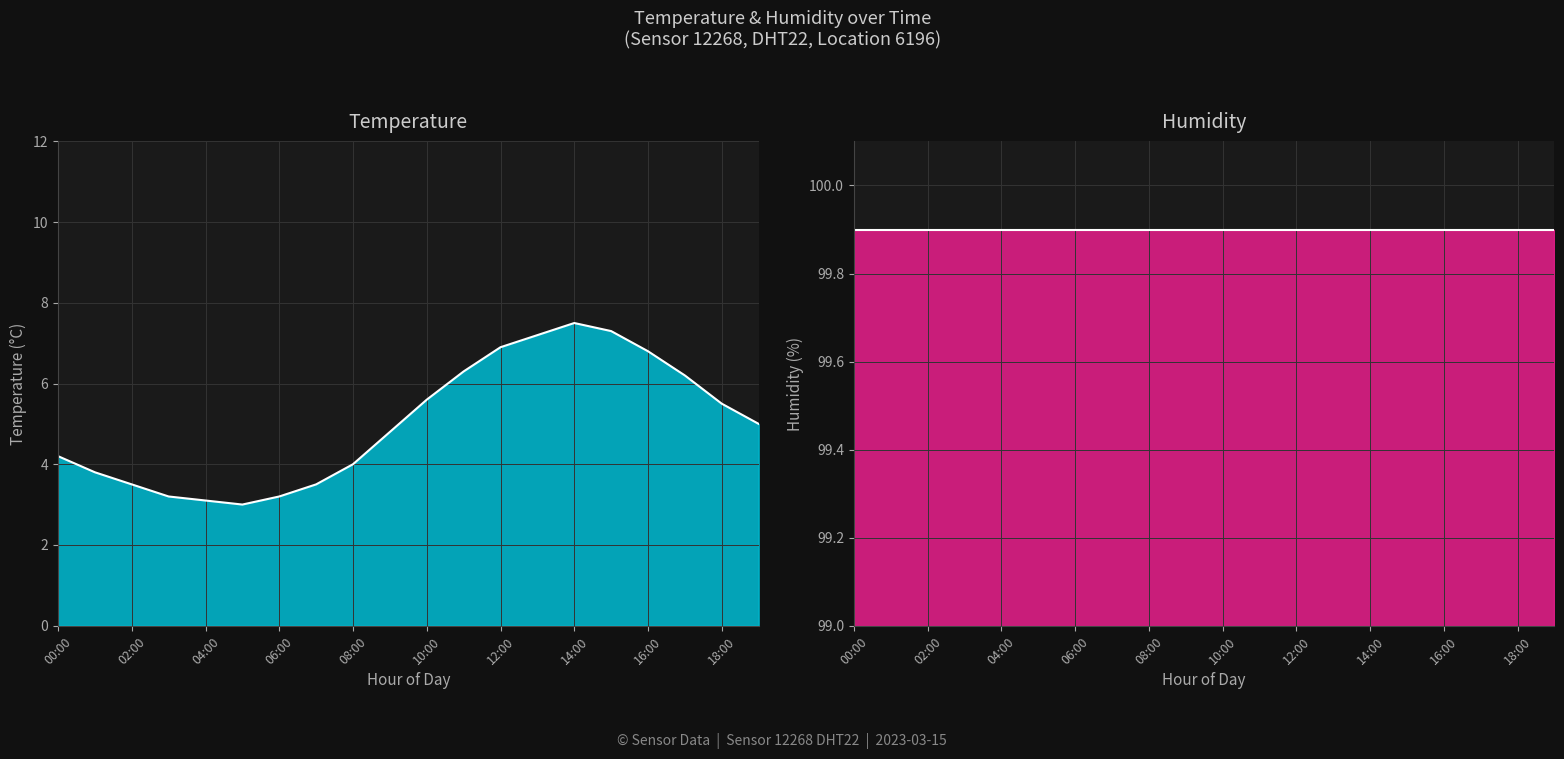

Which series has the largest total across all categories?

humidity_line